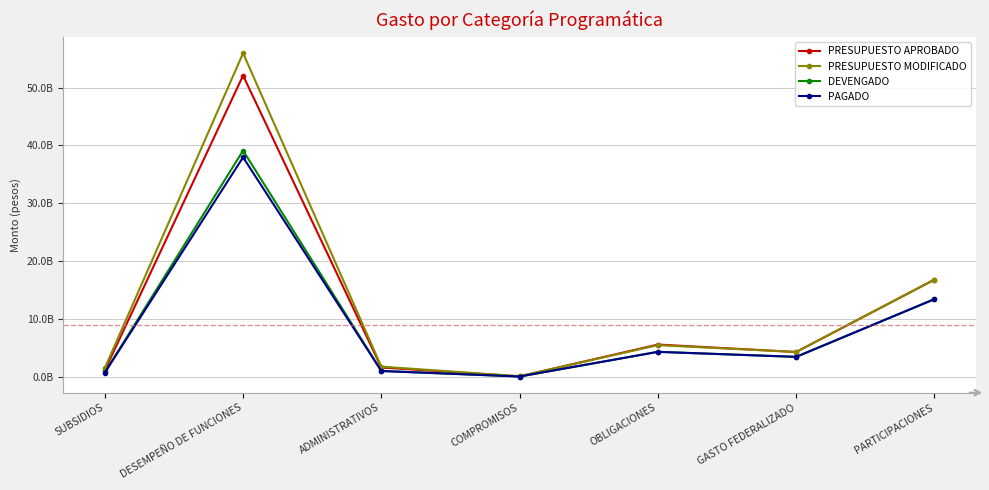

What are all the series names shown in the legend?

PRESUPUESTO APROBADO, PRESUPUESTO MODIFICADO, DEVENGADO, PAGADO